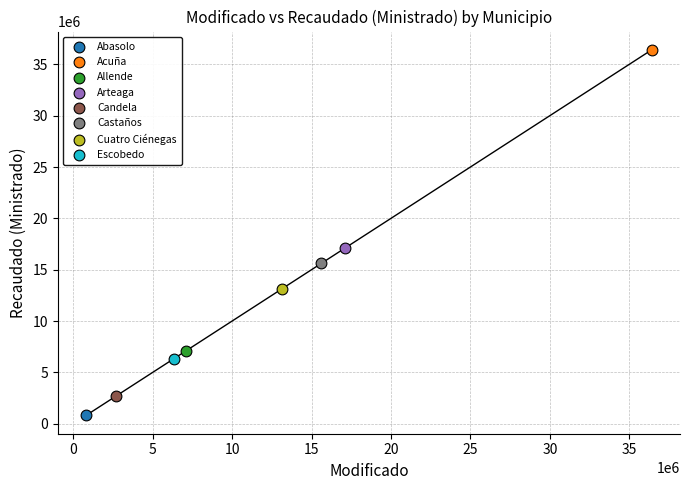

What are all the series names shown in the legend?

Abasolo, Acuña, Allende, Arteaga, Candela, Castaños, Cuatro Ciénegas, Escobedo